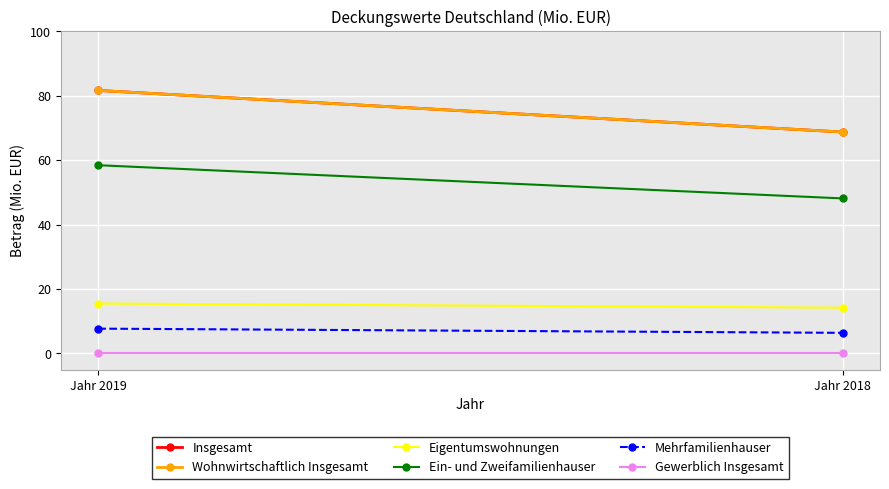

What is the maximum value for Ein- und Zweifamilienhauser?

58.4